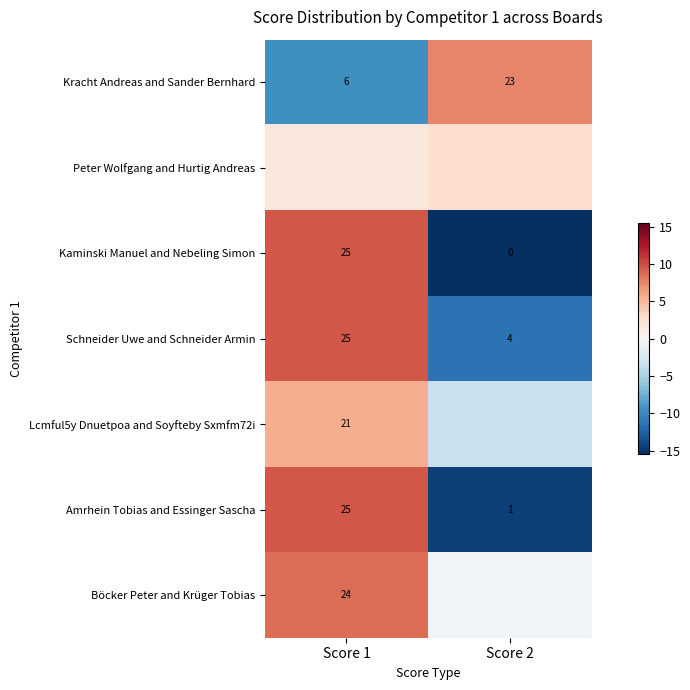

At which label does Amrhein Tobias and Essinger Sascha reach its peak?

Score 1